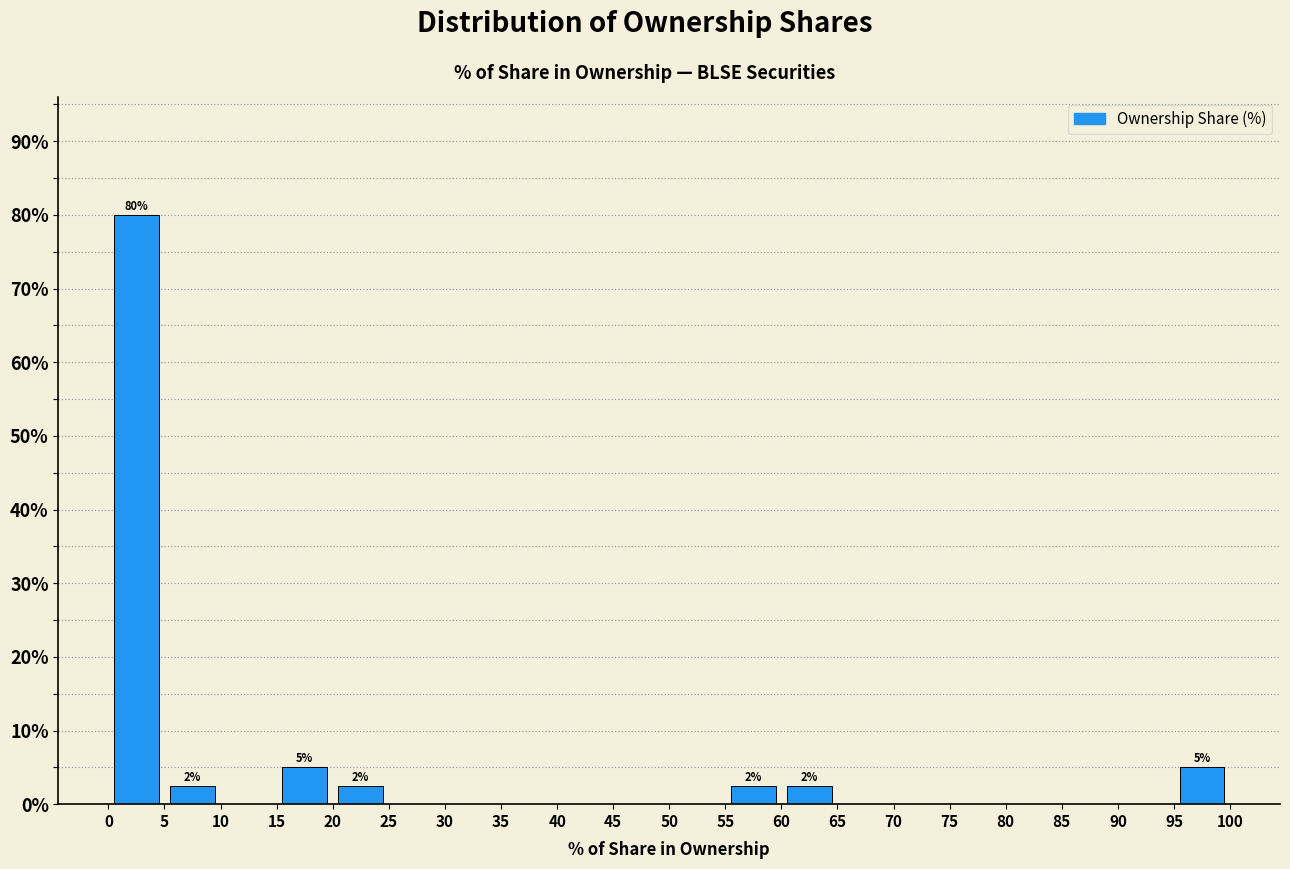

Over which range of the x-axis is the bar tallest?

0 to 5